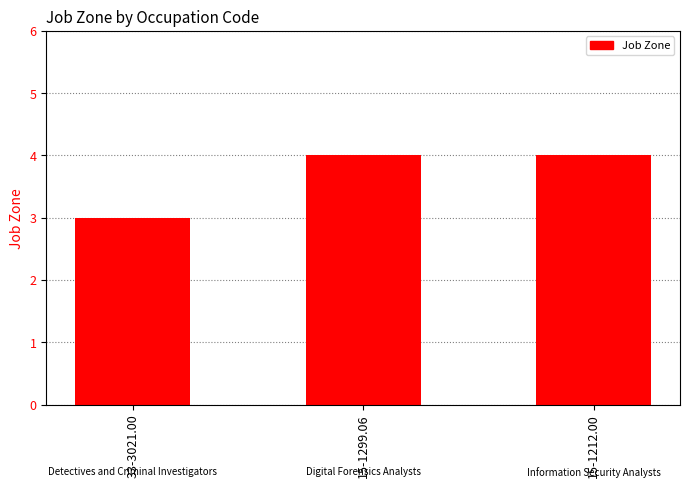

True or false: the data shows 1 at 33-3021.00.

False